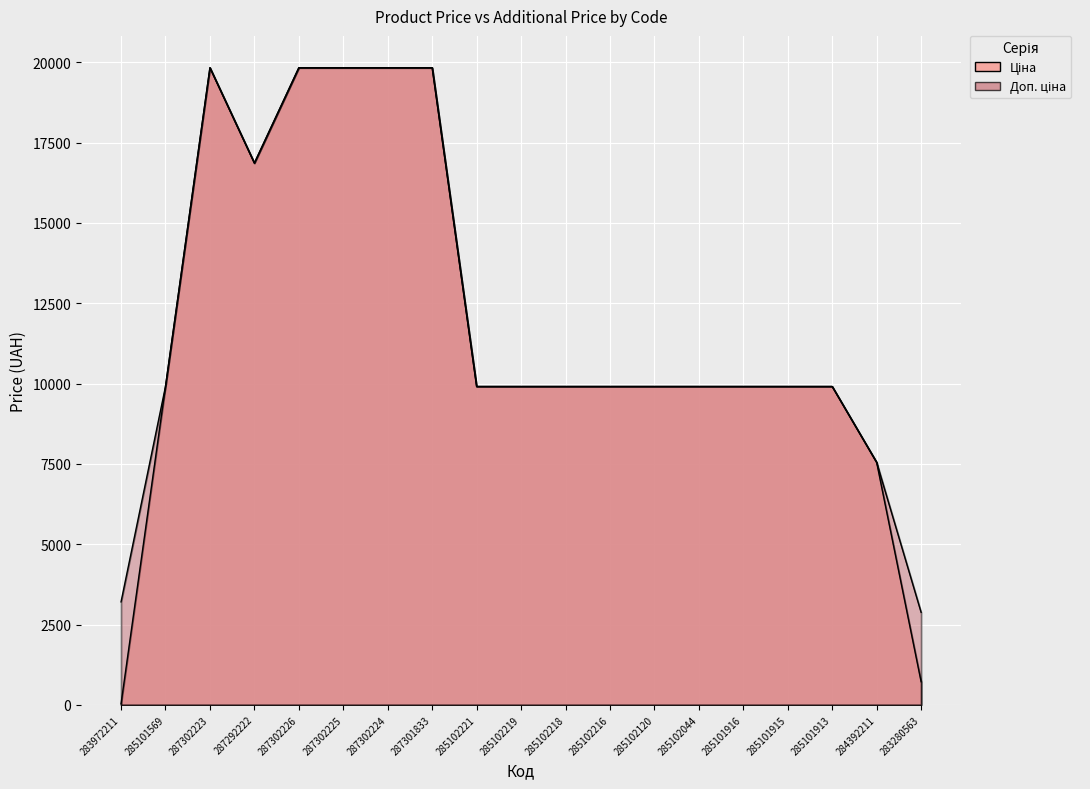

True or false: Ціна and Доп. ціна intersect in this chart.

False